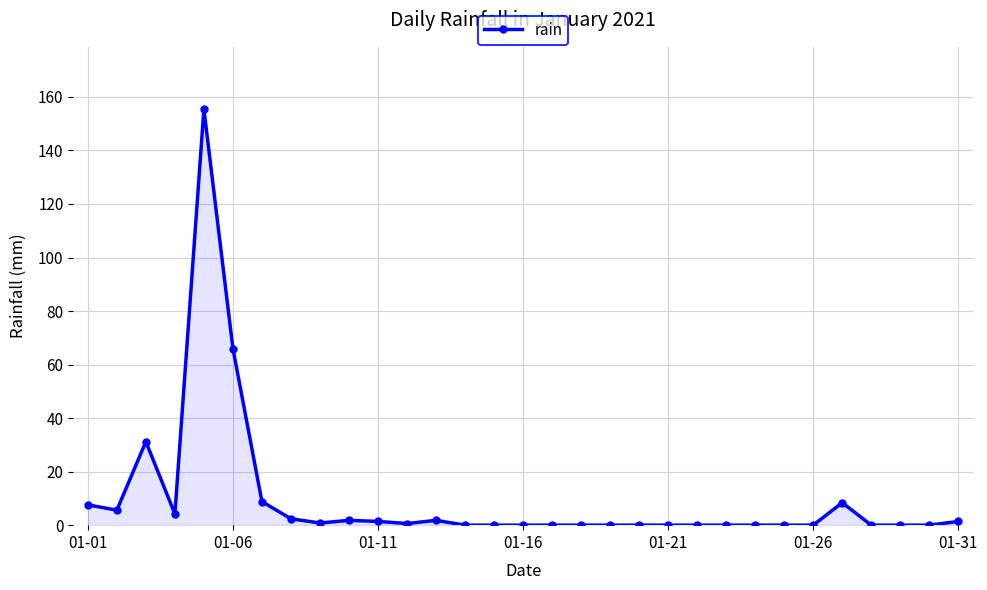

How many lines are shown in the chart?

1